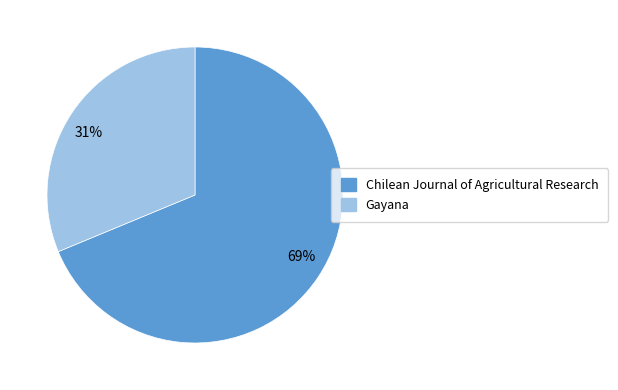

Is the sum of 69% and 31% greater than half?

Yes